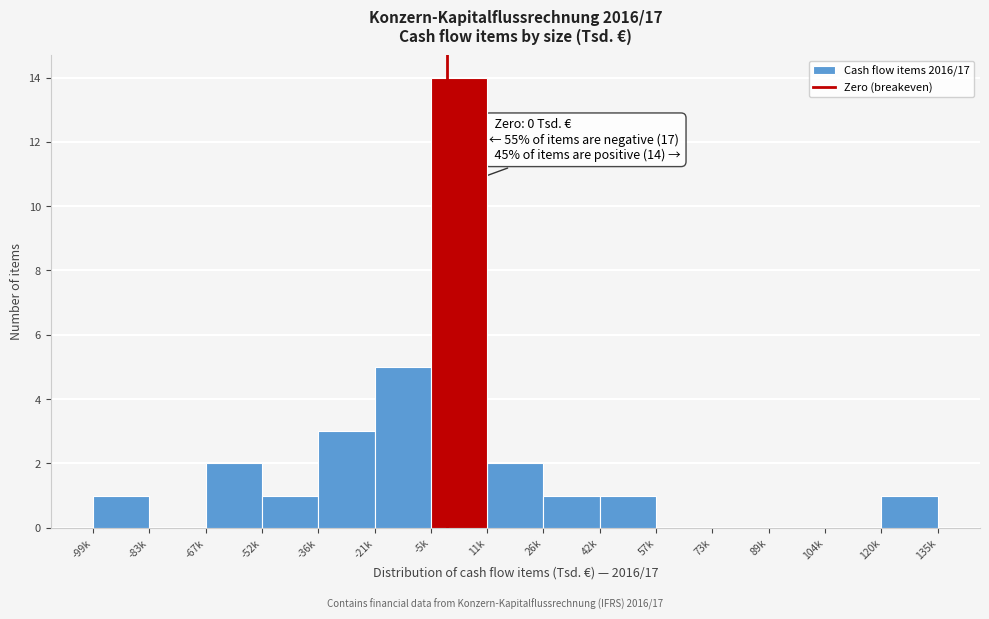

Reading left to right, what are all the values shown in this chart?

-99k=1	-83k=0	-67k=2	-52k=1	-36k=3	-21k=5	-5k=14	11k=2	26k=1	42k=1	57k=0	73k=0	89k=0	104k=0	120k=1